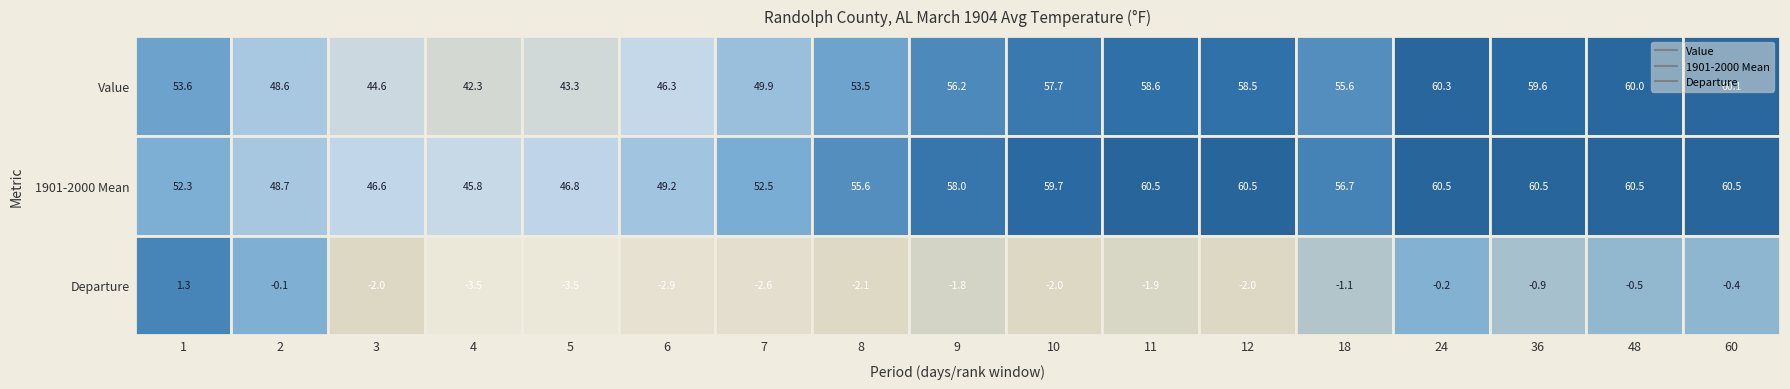

What is the total value across all series at 5?

86.6